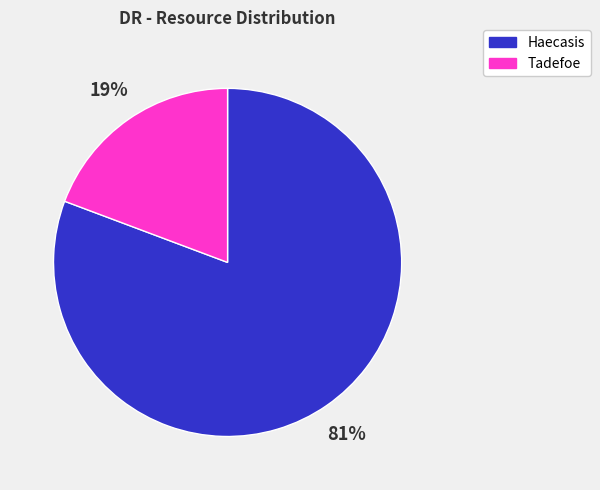

What percentage is the Haecasis slice, to the nearest percent?

81%